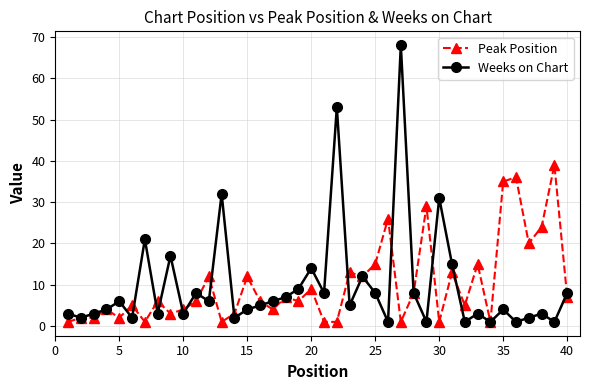

List the series in order of their peak value, highest first.

Weeks on Chart, Peak Position